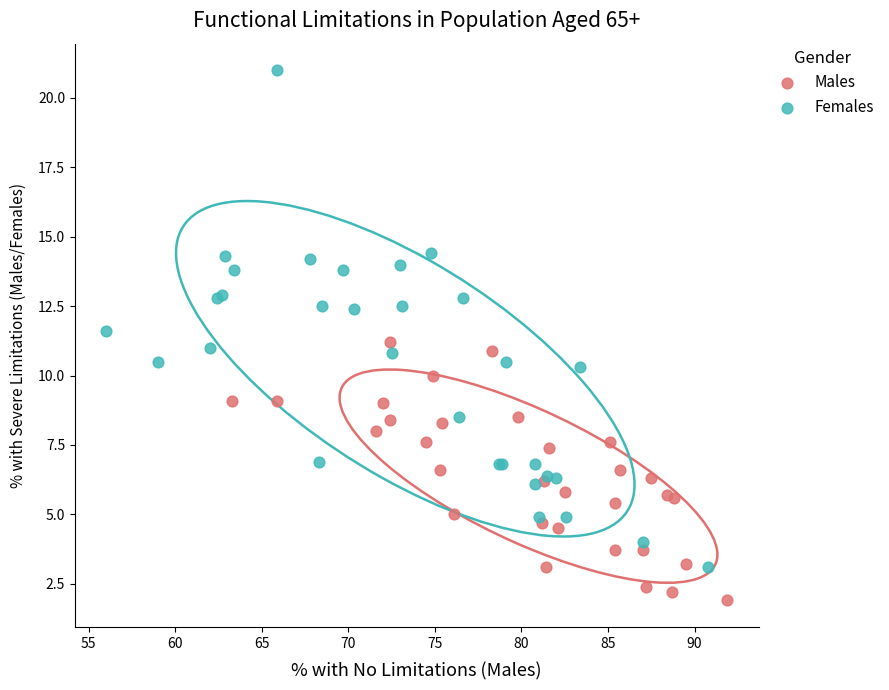

What are all the series names shown in the legend?

Males, Females